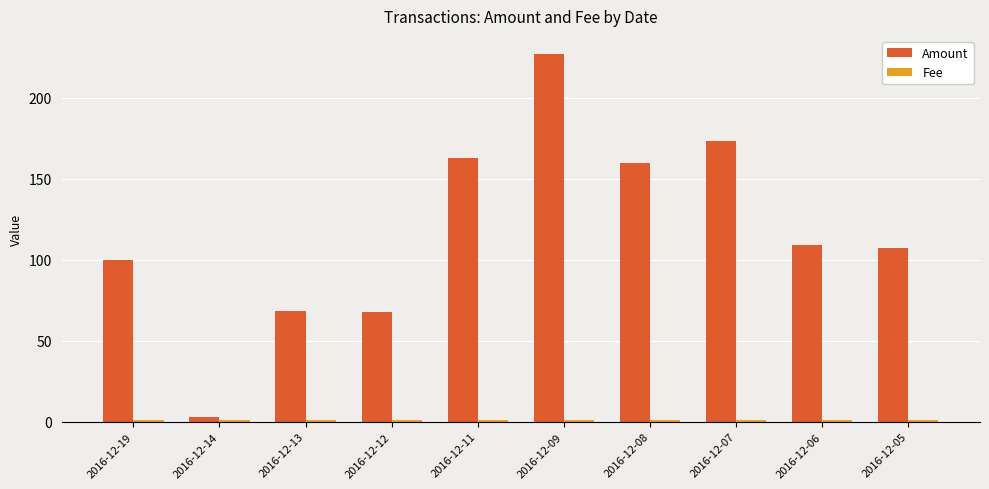

At which category is the sum across all series the highest?

2016-12-09